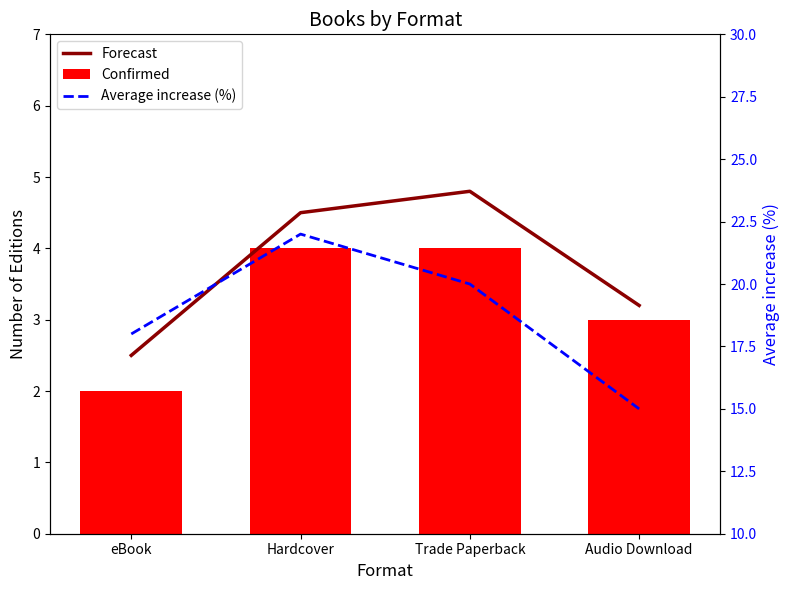

List the series in order of their peak value, lowest first.

Confirmed, Forecast, Average increase (%)